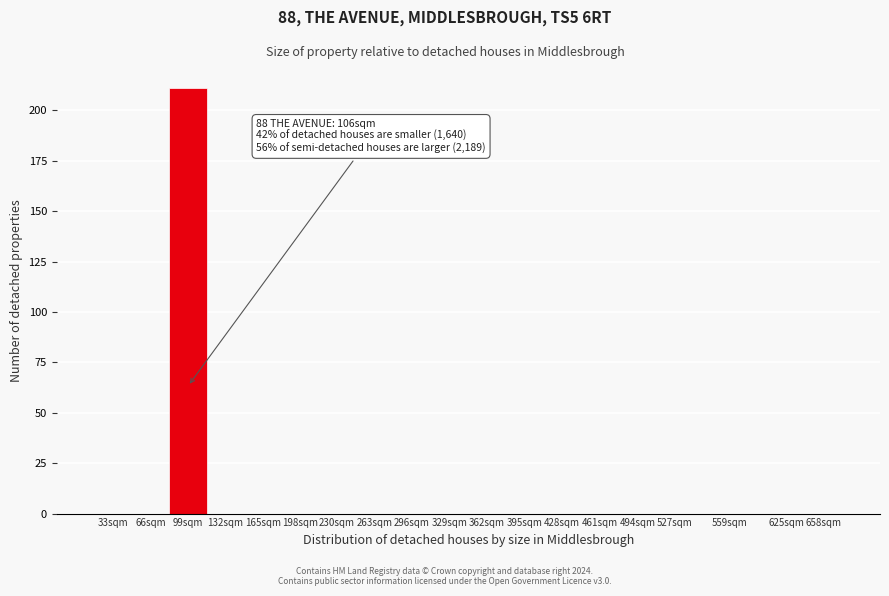

Reading left to right, list all the values displayed in this chart.

33sqm=0	66sqm=0	99sqm=211	132sqm=0	165sqm=0	198sqm=0	230sqm=0	263sqm=0	296sqm=0	329sqm=0	362sqm=0	395sqm=0	428sqm=0	461sqm=0	494sqm=0	527sqm=0	559sqm=0	625sqm=0	658sqm=0